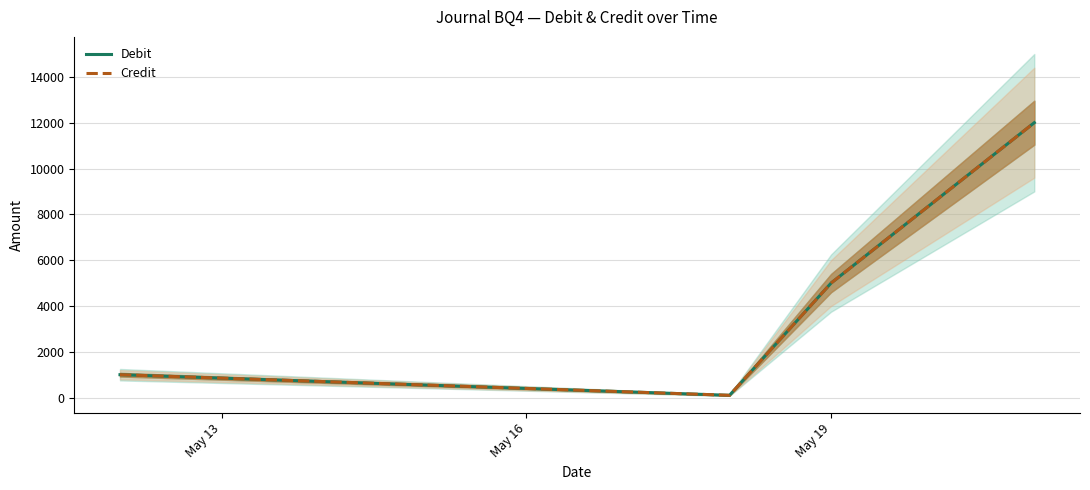

At how many categories does at least one series exceed 2727?

2